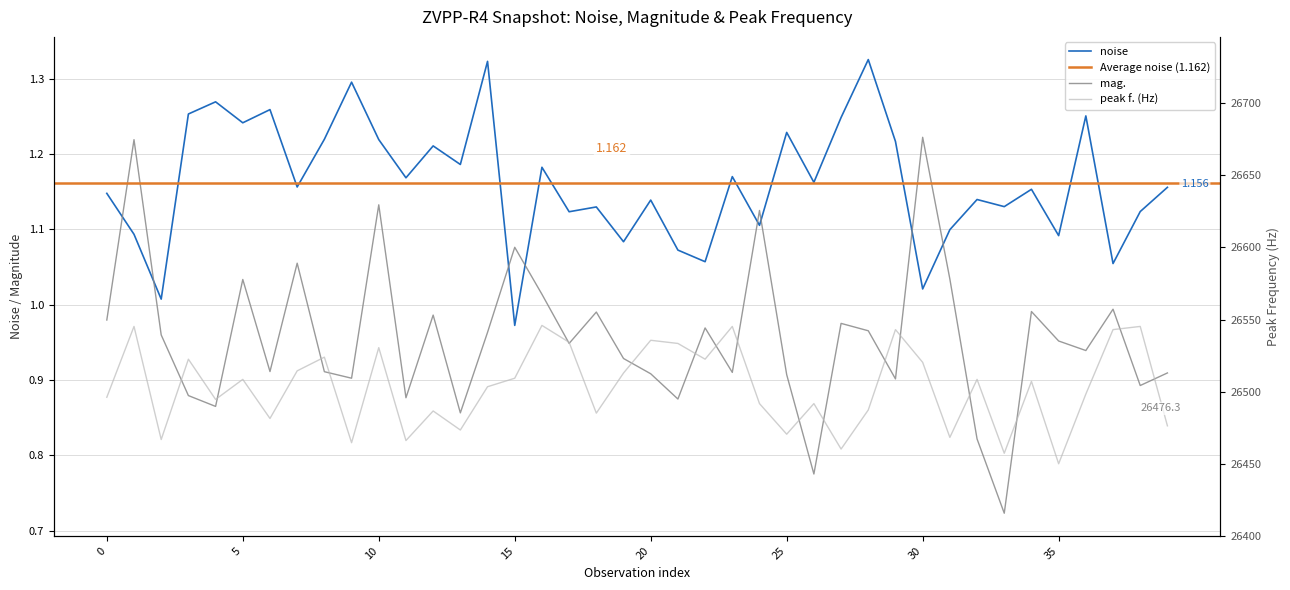

What is the sum of the peak f. (scaled) values at 13 and 16?

53019.3